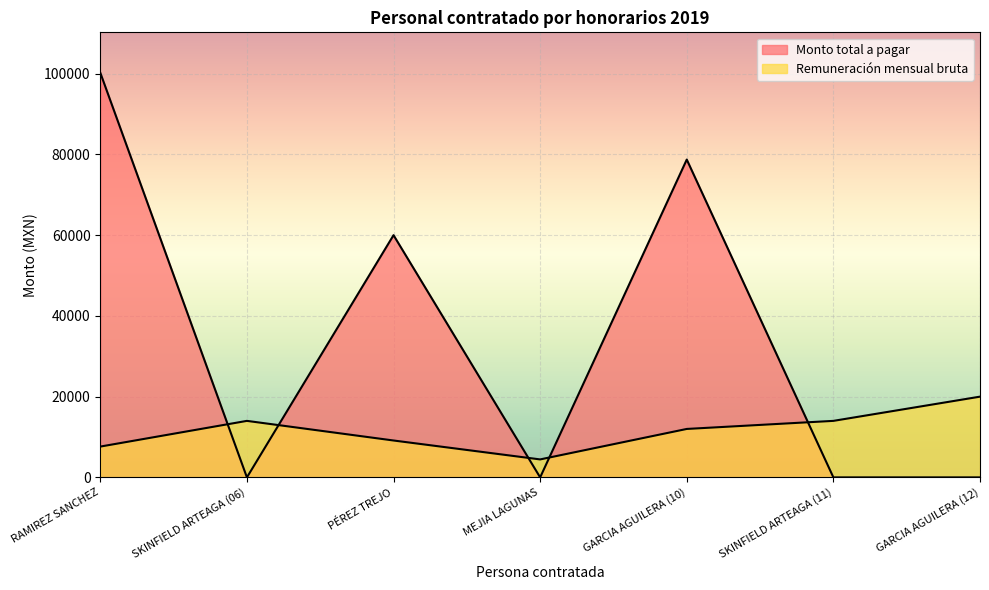

What is the label of the 6th point from the left?

SKINFIELD ARTEAGA (11)